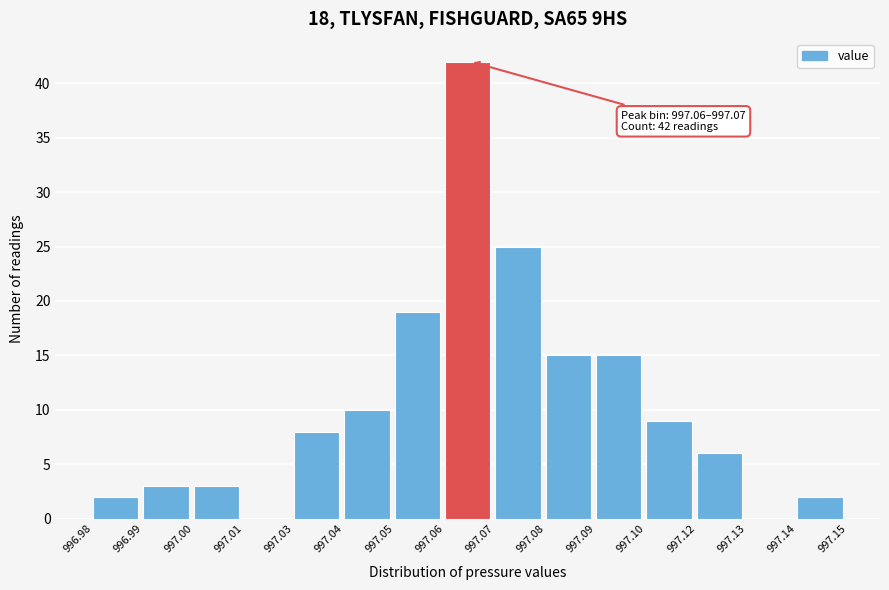

Reading right to left, what are all the values shown in this chart?

997.14=2	997.13=0	997.12=6	997.10=9	997.09=15	997.08=15	997.07=25	997.06=42	997.05=19	997.04=10	997.03=8	997.01=0	997.00=3	996.99=3	996.98=2